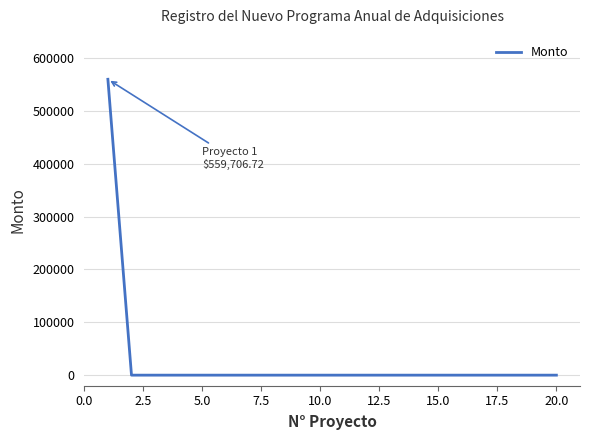

Count the number of data series in this chart.

1